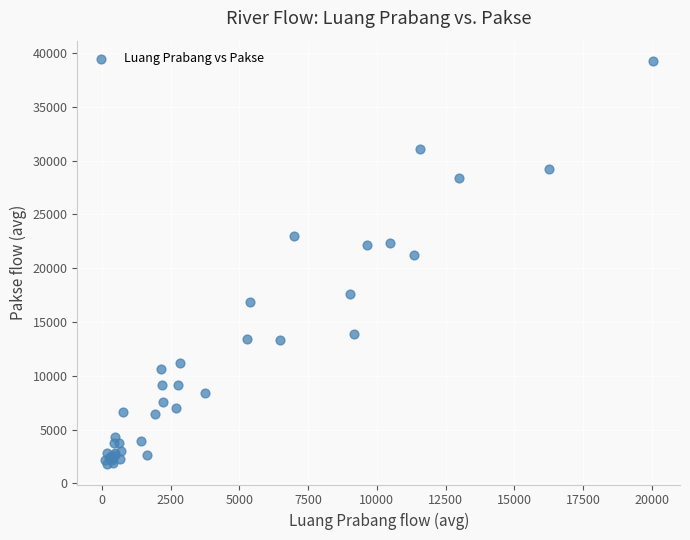

What Y value in the scatter plot is closest to 20524?

21204.8